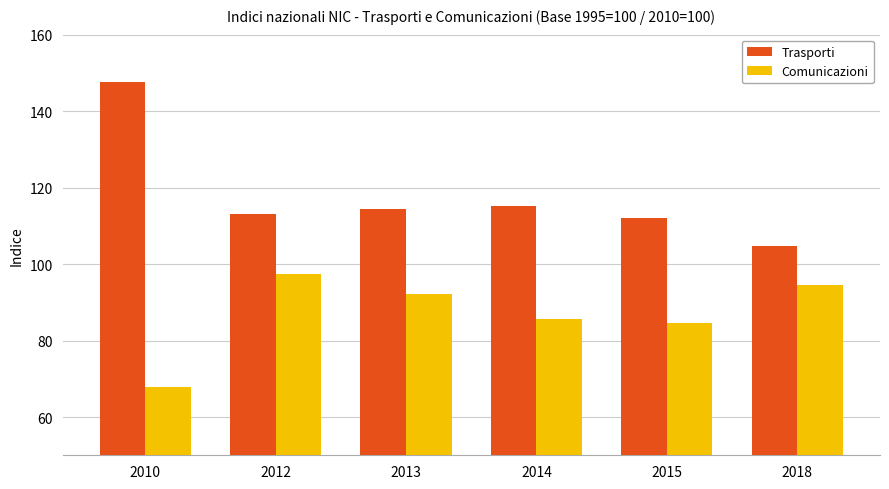

What is the minimum value shown in the chart?

67.9